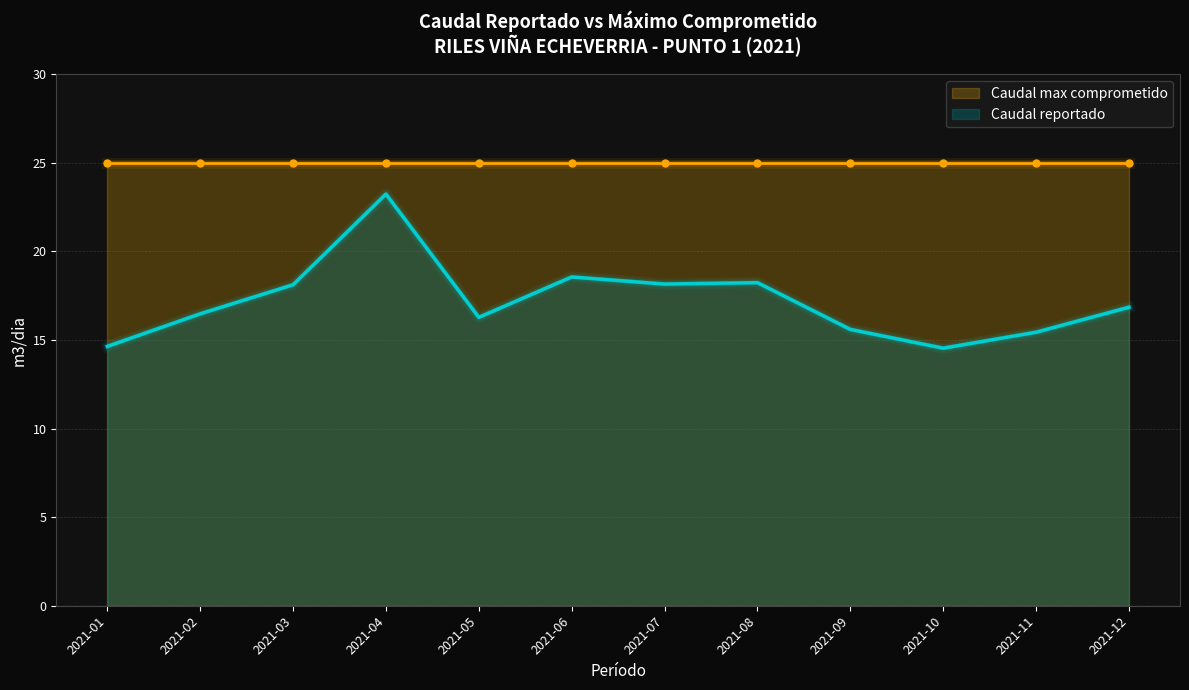

Approximately how many times larger is the value at 2021-03 compared to 2021-12?

1.1